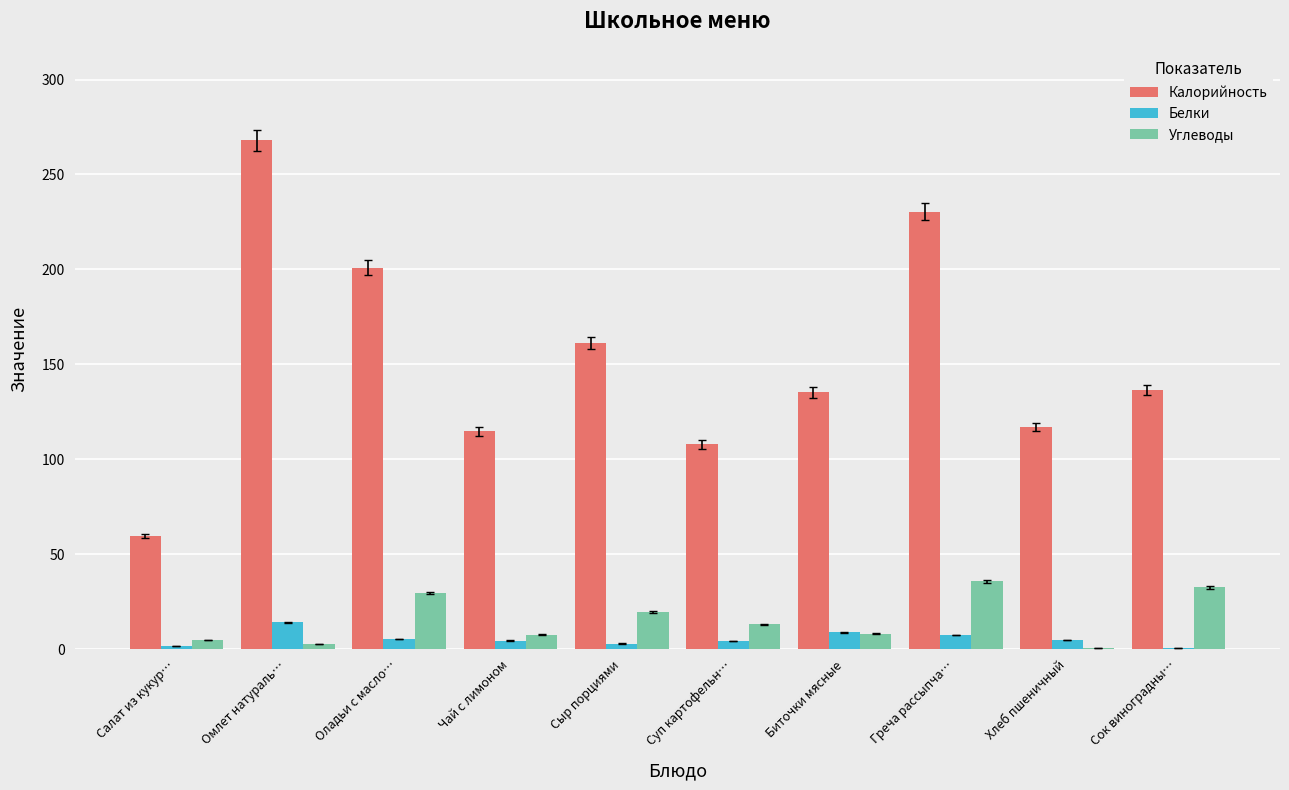

Between Салат из кукур… and Биточки мясные, which series saw the biggest shift?

Калорийность